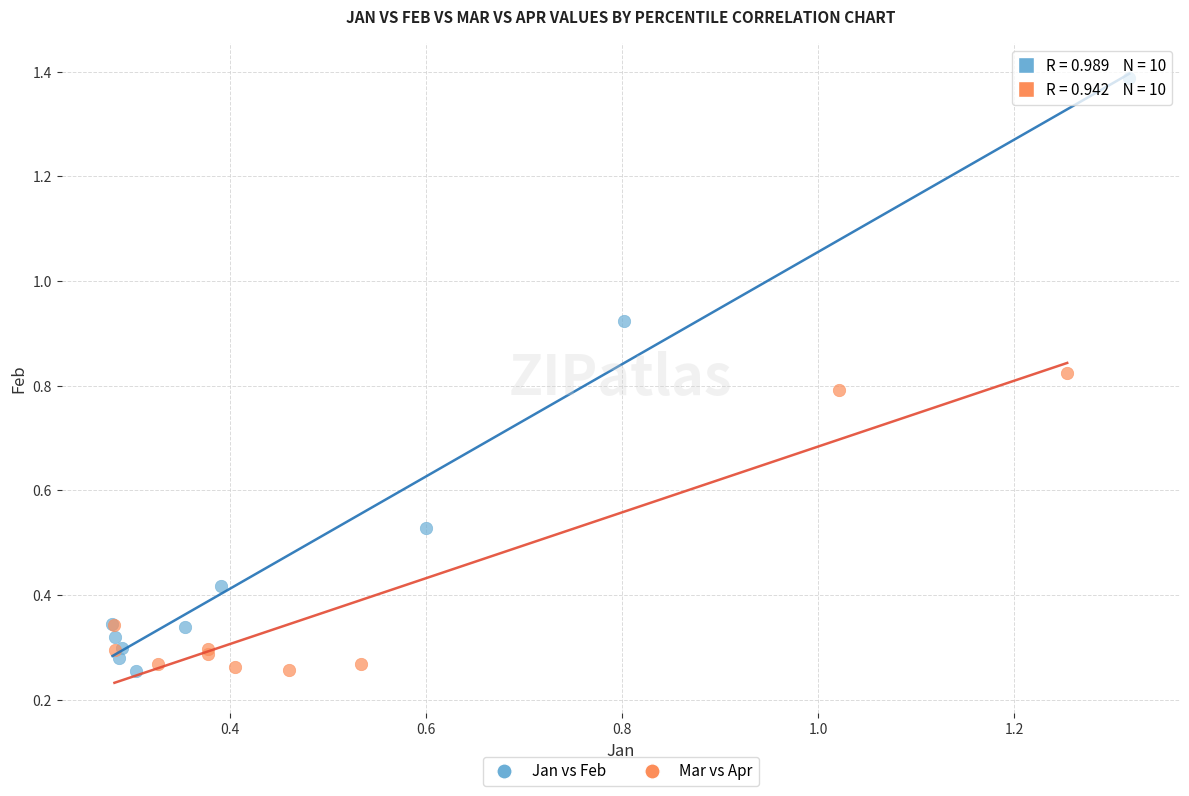

Which series has the largest Y range (max minus min)?

Jan vs Feb